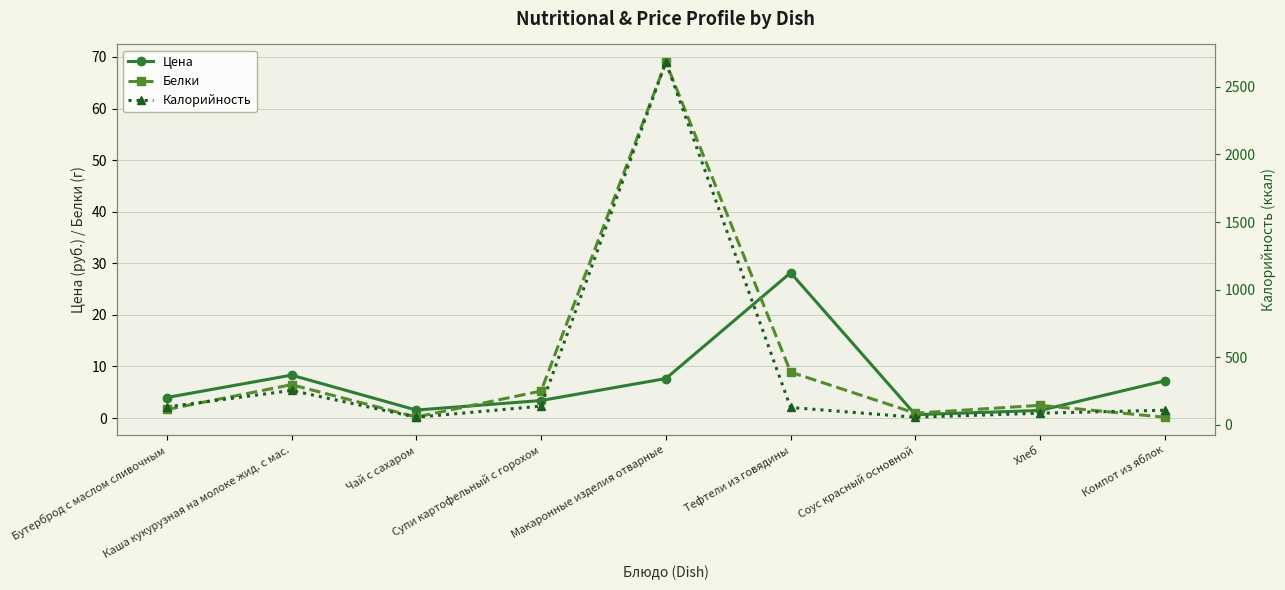

What is the sum of all Цена values?

62.5